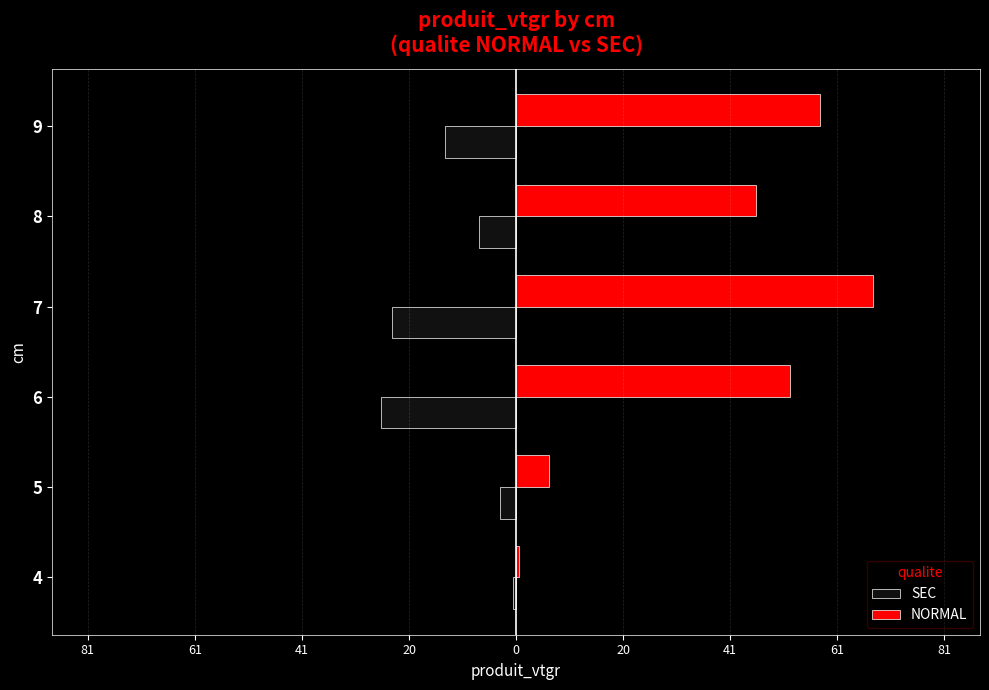

What are all the series names shown in the legend?

SEC, NORMAL